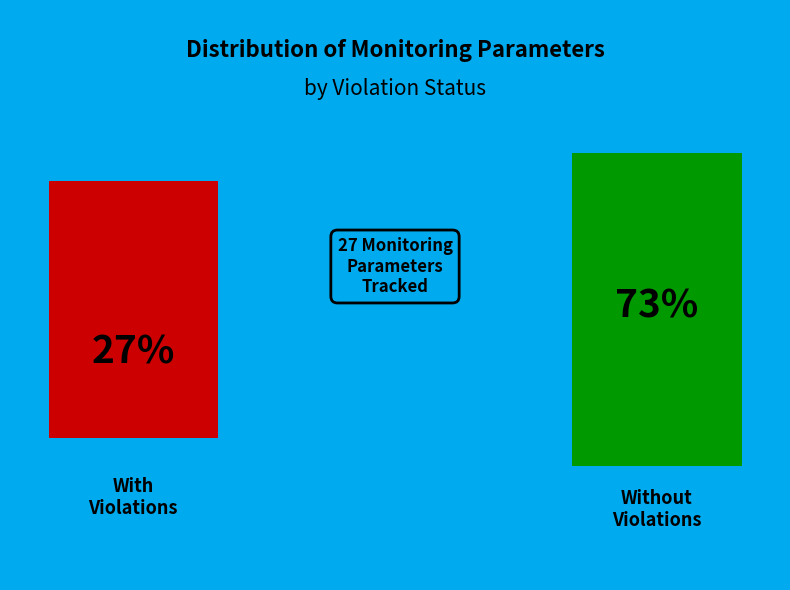

Is there any slice that represents more than half of the pie?

Yes